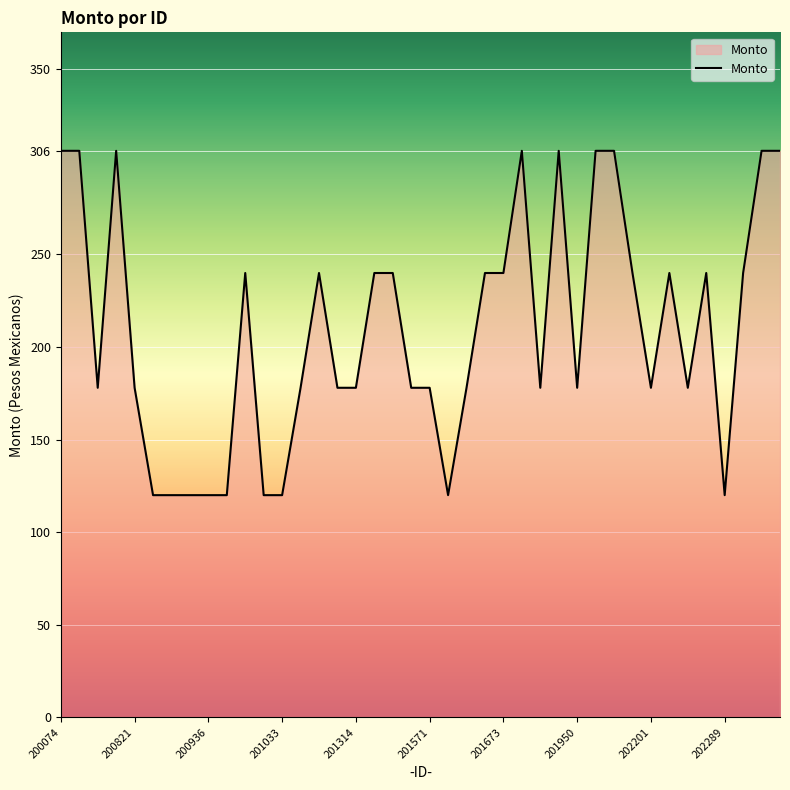

What is the smallest value displayed?

120